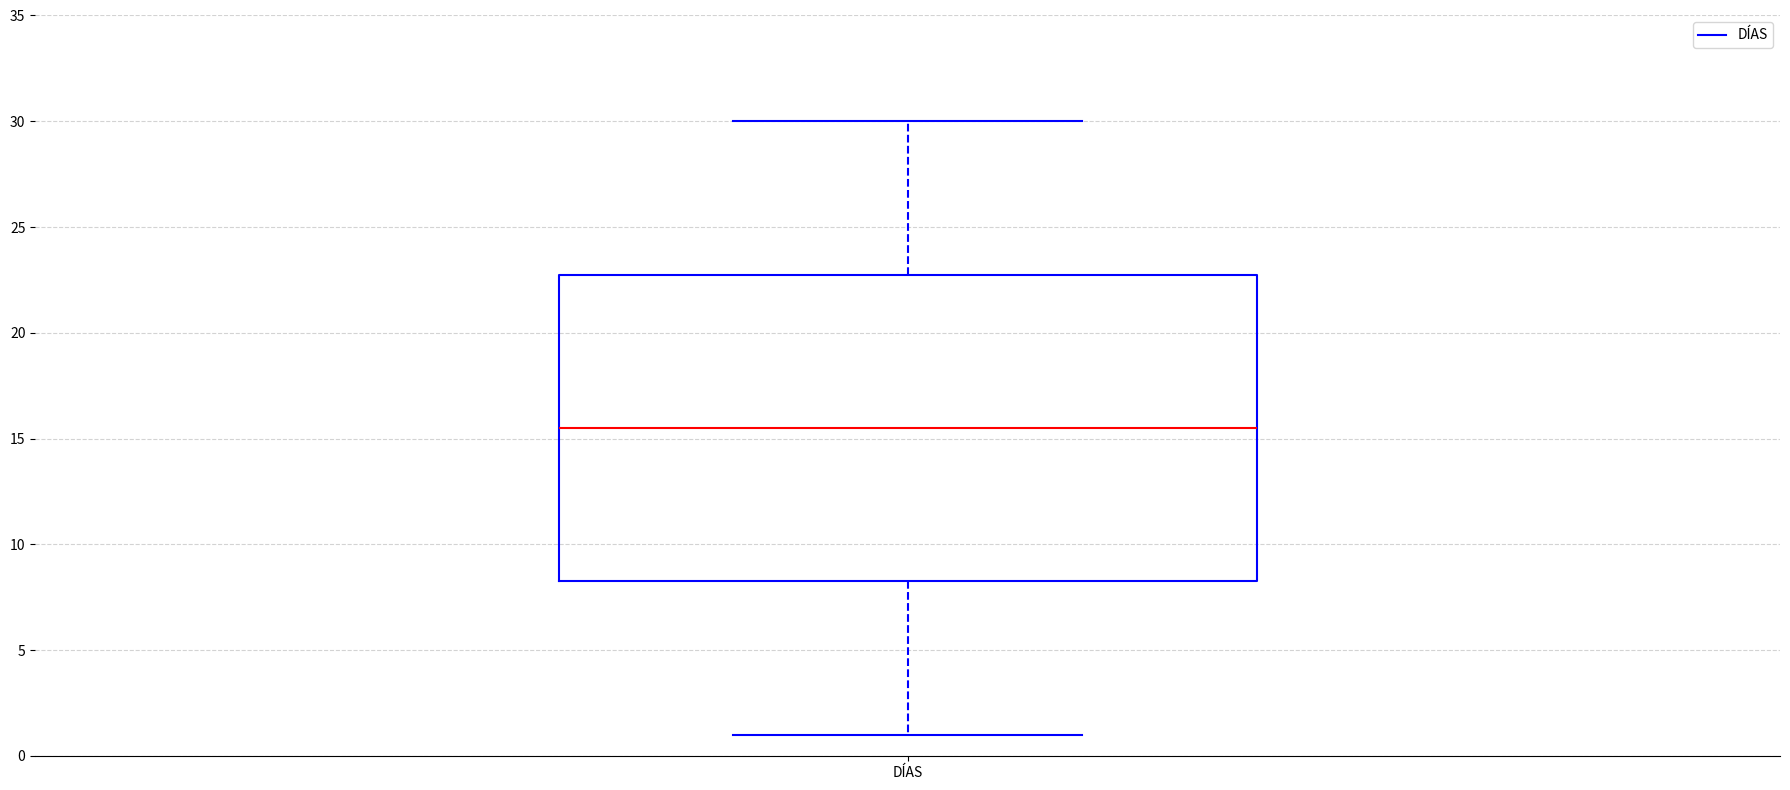

Read this box plot against the y-axis: the position of the median line, the range covered by the box, and the ends of both whiskers. The values are not printed on the chart, so give them approximately, as read against the axis.

median 15.5, box 8.5 to 23.0, whiskers 1.0 to 30.0